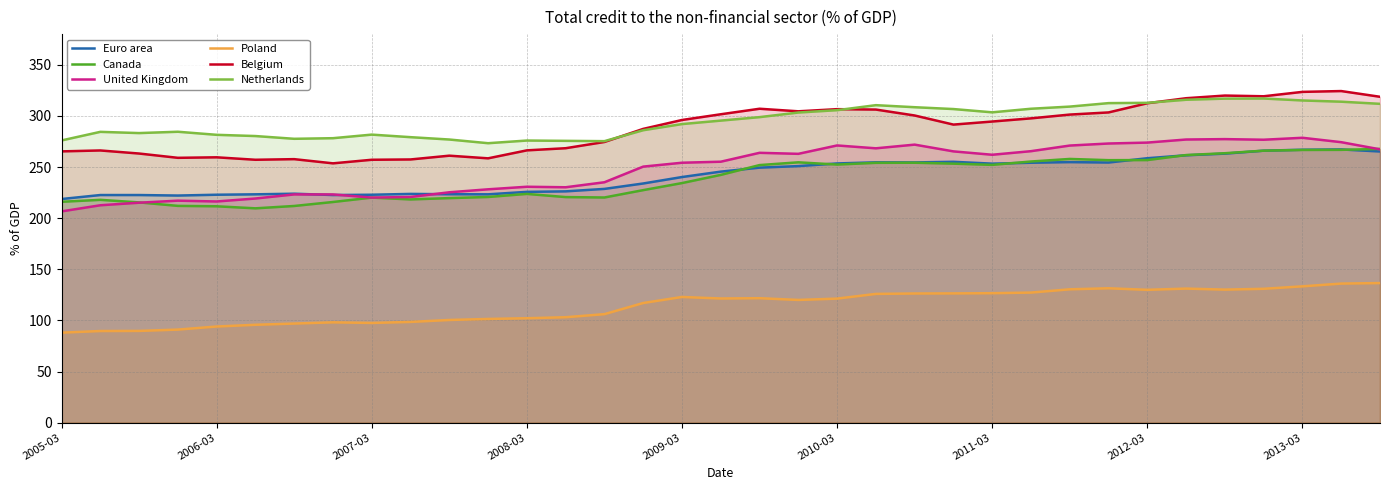

What is the maximum value for Belgium?

324.3